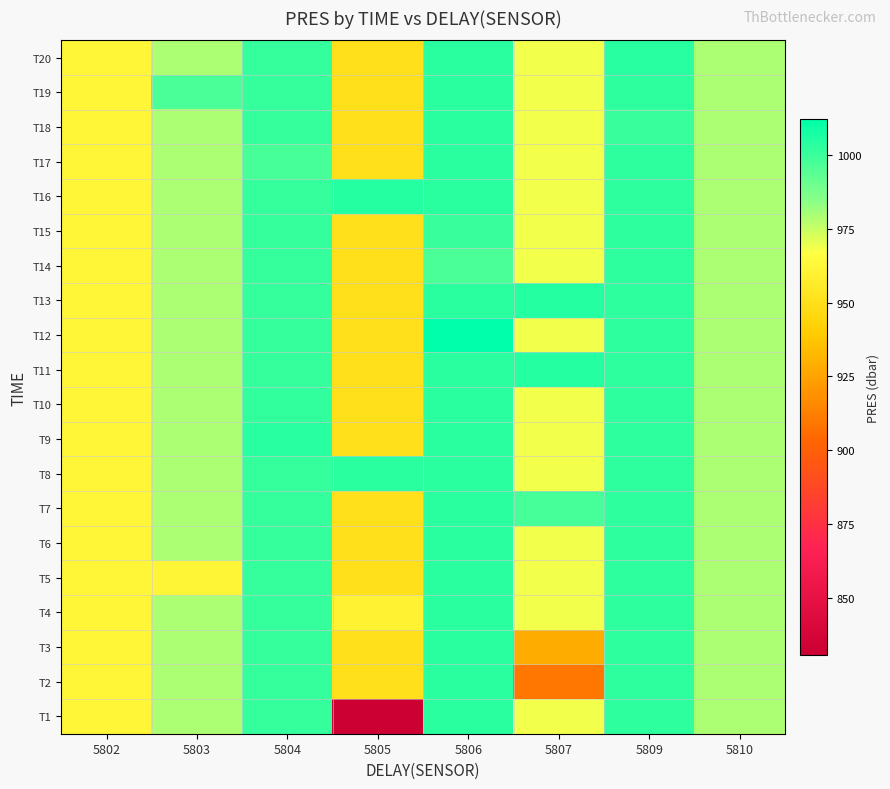

Reading left to right, what are all the values shown in this chart?

T1: 5802=962.1	5803=979.1	5804=1001.0	5805=830.7	5806=1003.0	5807=968.8	5809=1002.4	5810=979.0
T2: 5802=962.1	5803=979.1	5804=1001.0	5805=949.8	5806=1003.0	5807=909.2	5809=1002.4	5810=979.0
T3: 5802=962.1	5803=979.1	5804=1001.0	5805=949.8	5806=1003.0	5807=927.9	5809=1002.4	5810=979.0
T4: 5802=962.1	5803=979.1	5804=1001.0	5805=960.2	5806=1003.0	5807=968.8	5809=1002.4	5810=979.0
T5: 5802=962.1	5803=961.1	5804=1001.0	5805=949.8	5806=1003.0	5807=968.8	5809=1002.4	5810=979.0
T6: 5802=962.1	5803=979.1	5804=1001.0	5805=949.8	5806=1003.0	5807=968.8	5809=1002.4	5810=979.0
T7: 5802=962.1	5803=979.1	5804=1001.0	5805=949.8	5806=1003.0	5807=997.5	5809=1002.4	5810=979.0
T8: 5802=962.1	5803=979.1	5804=1001.0	5805=1003.6	5806=1003.0	5807=968.8	5809=1002.4	5810=979.0
T9: 5802=962.1	5803=979.1	5804=1003.9	5805=949.8	5806=1003.0	5807=968.8	5809=1002.4	5810=979.0
T10: 5802=962.1	5803=979.1	5804=1001.7	5805=949.8	5806=1003.0	5807=968.8	5809=1002.4	5810=979.0
T11: 5802=962.1	5803=979.1	5804=1001.0	5805=949.8	5806=1003.0	5807=1004.8	5809=1002.4	5810=979.0
T12: 5802=962.1	5803=979.1	5804=1001.0	5805=949.8	5806=1012.1	5807=968.8	5809=1002.4	5810=979.0
T13: 5802=962.1	5803=979.1	5804=1001.0	5805=949.8	5806=1003.0	5807=1004.7	5809=1002.4	5810=979.0
T14: 5802=962.1	5803=979.1	5804=1001.0	5805=949.8	5806=996.6	5807=968.8	5809=1002.4	5810=979.0
T15: 5802=962.1	5803=979.1	5804=1001.0	5805=949.8	5806=1000.4	5807=968.8	5809=1002.4	5810=979.0
T16: 5802=962.1	5803=979.1	5804=1001.0	5805=1004.6	5806=1003.0	5807=968.8	5809=1002.4	5810=979.0
T17: 5802=962.1	5803=979.1	5804=997.5	5805=949.8	5806=1003.0	5807=968.8	5809=1002.4	5810=979.0
T18: 5802=962.1	5803=979.1	5804=1001.0	5805=949.8	5806=1003.0	5807=968.8	5809=1000.5	5810=979.0
T19: 5802=962.1	5803=997.0	5804=1001.0	5805=949.8	5806=1003.0	5807=968.8	5809=1002.4	5810=979.0
T20: 5802=962.1	5803=979.1	5804=1001.0	5805=949.8	5806=1003.0	5807=968.8	5809=1004.3	5810=979.0